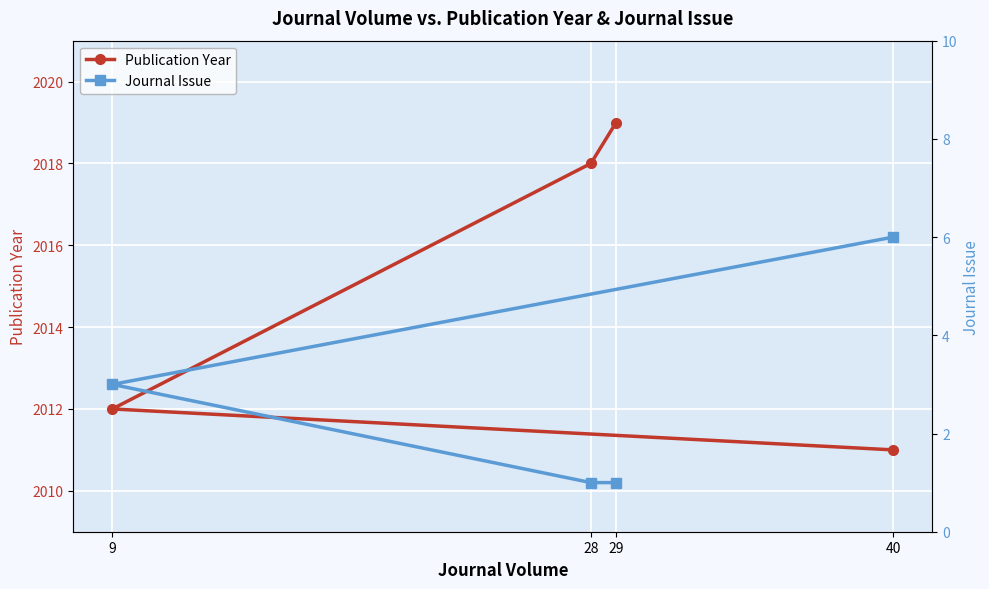

Between 28 and 29, which series saw the biggest shift?

Publication Year